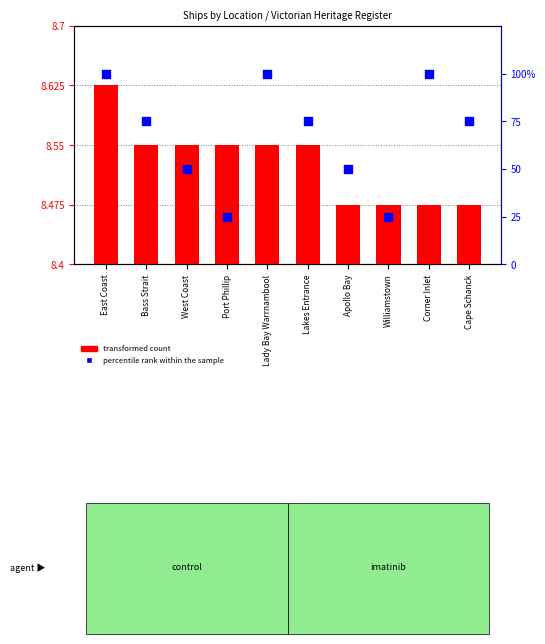

Which series reaches the minimum Y coordinate?

transformed count